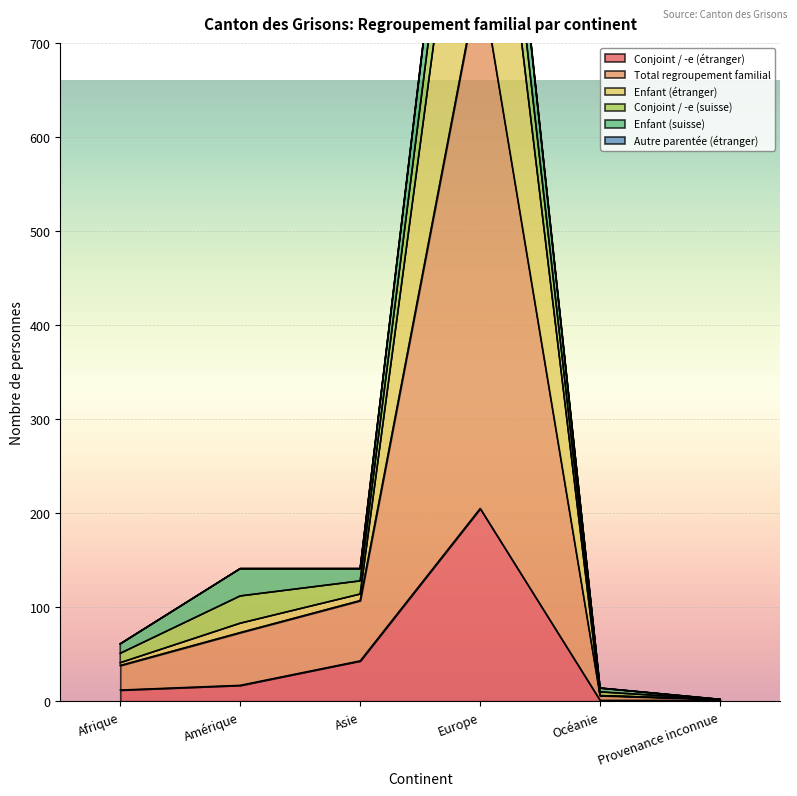

What is the approximate value of Conjoint / -e (étranger) at Asie?

43